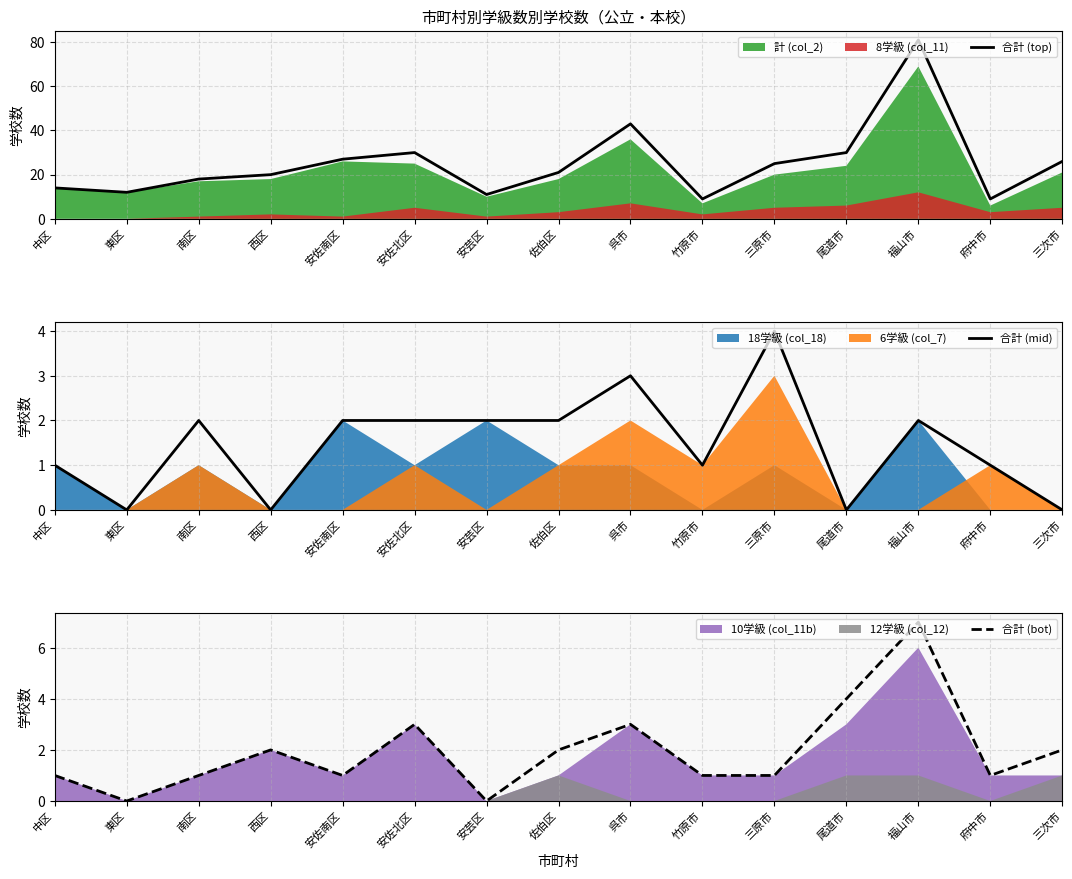

Is it true that 合計 (top) equals 14 at 中区?

True